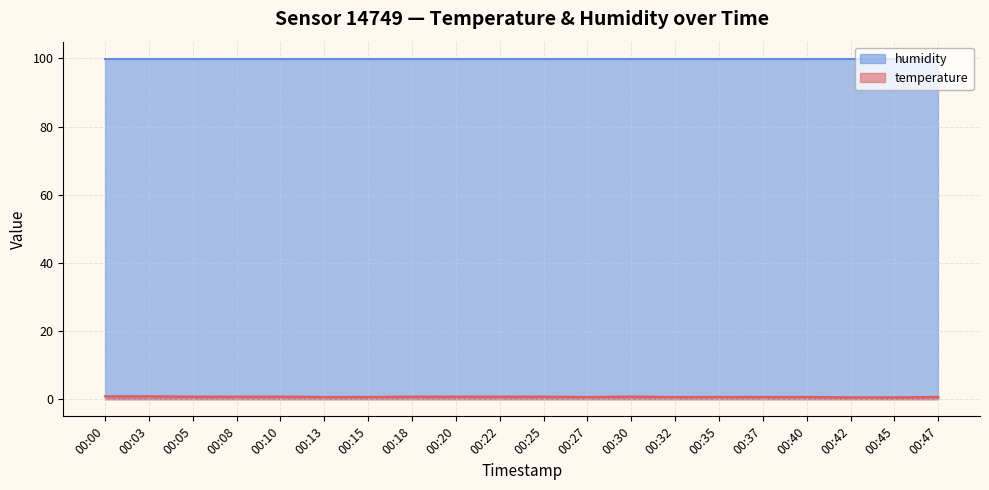

Which series has the largest total across all categories?

humidity